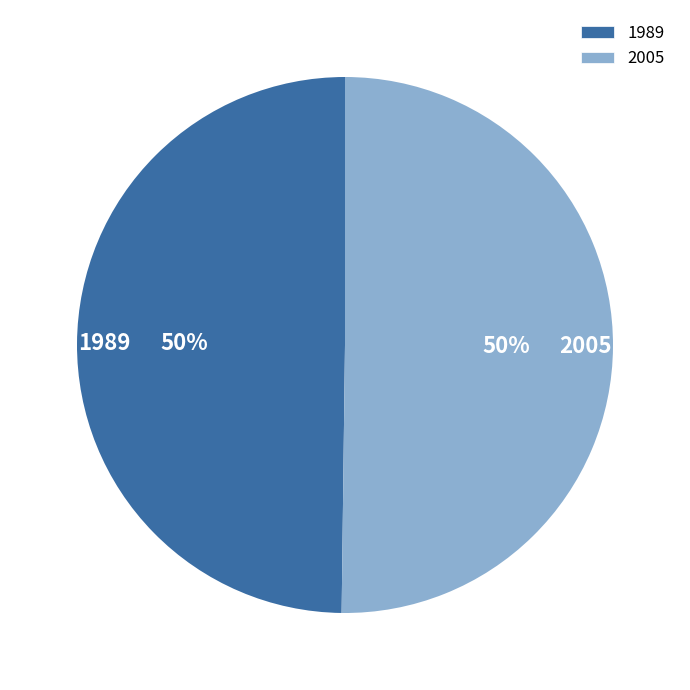

Approximately how many times larger is the value at 2005 compared to 1989?

1.0